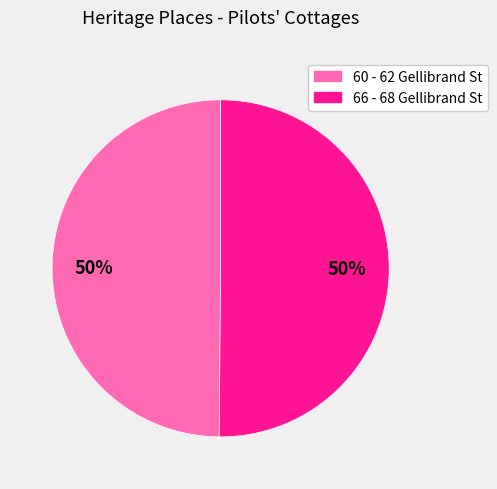

To the nearest percent, what is the average slice percentage?

50%